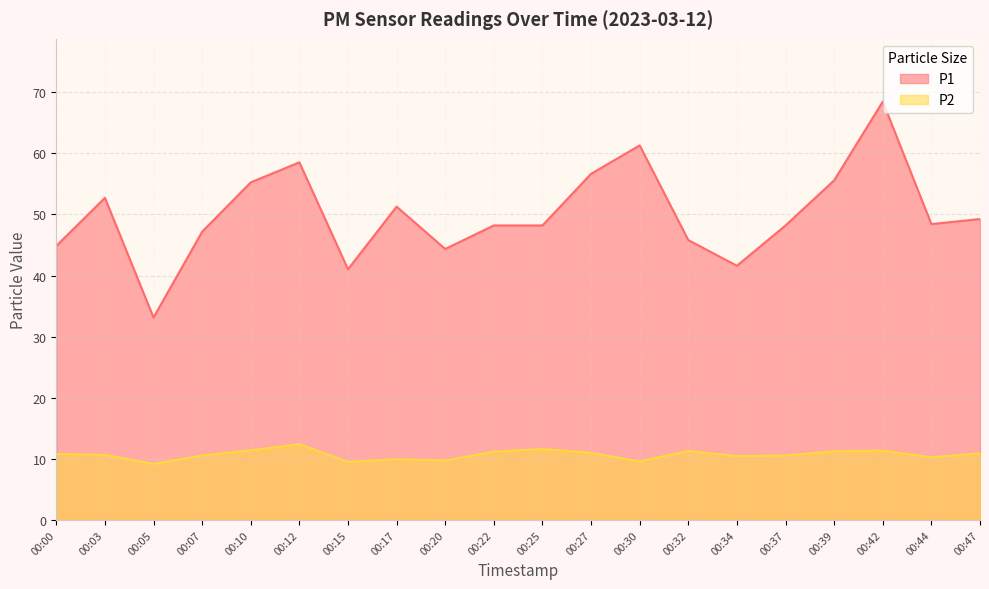

Read the P2 value at 00:22.

11.2